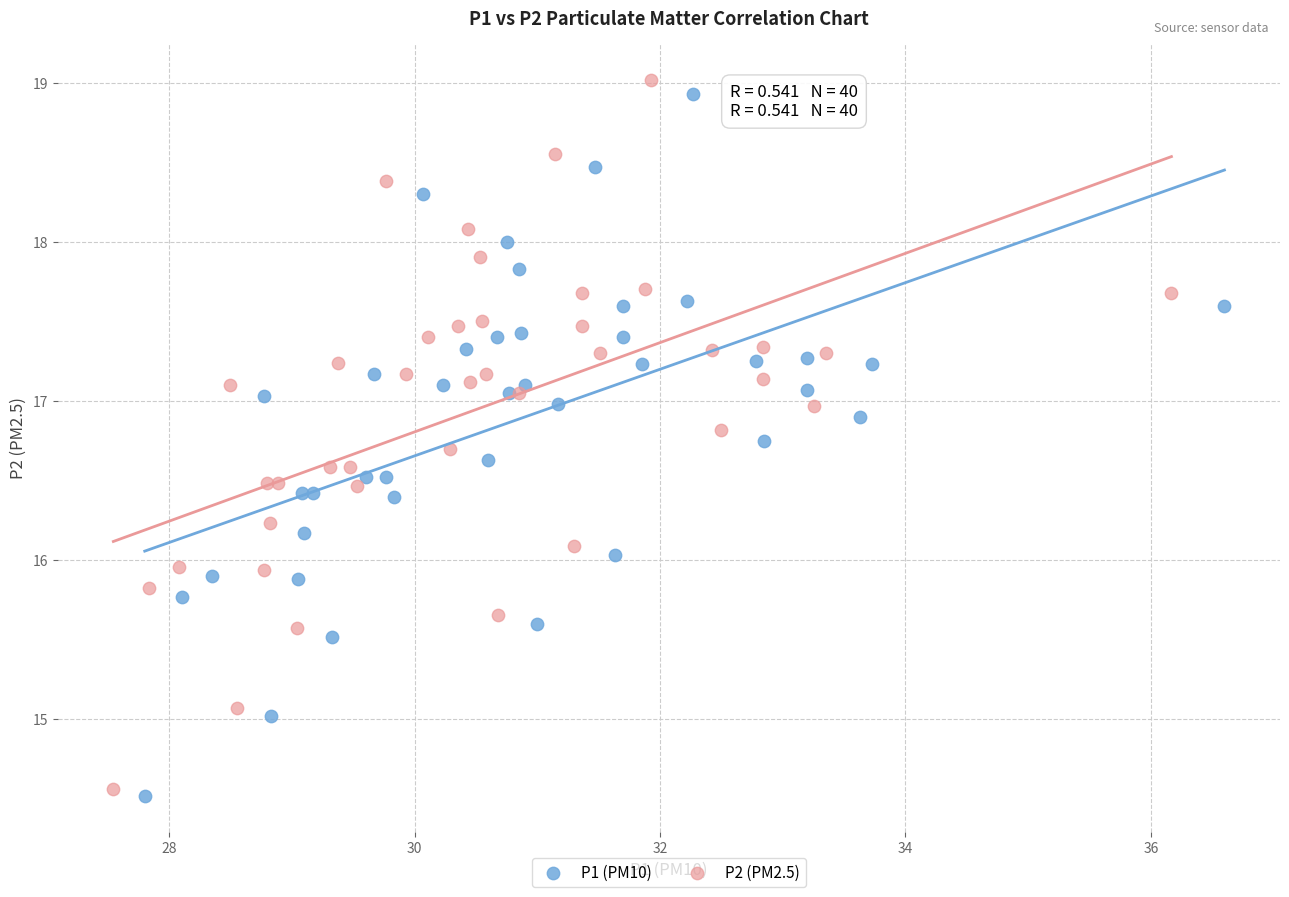

Which series reaches the minimum Y coordinate?

P1 (PM10)